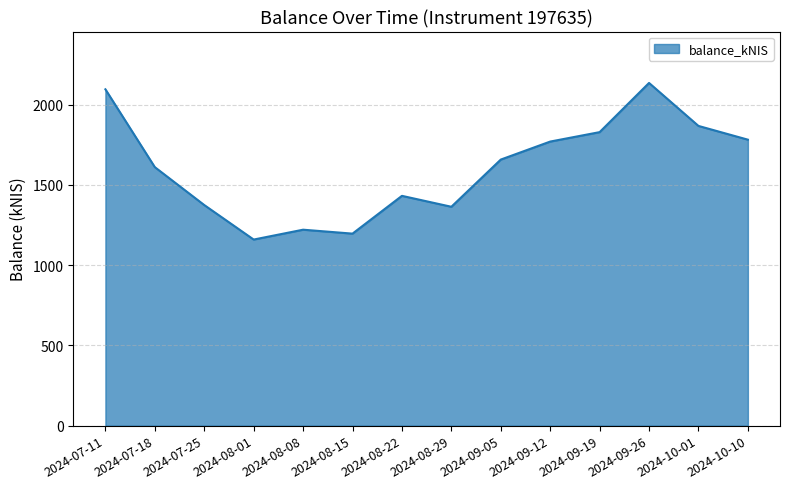

What is the smallest value displayed?

1159.9